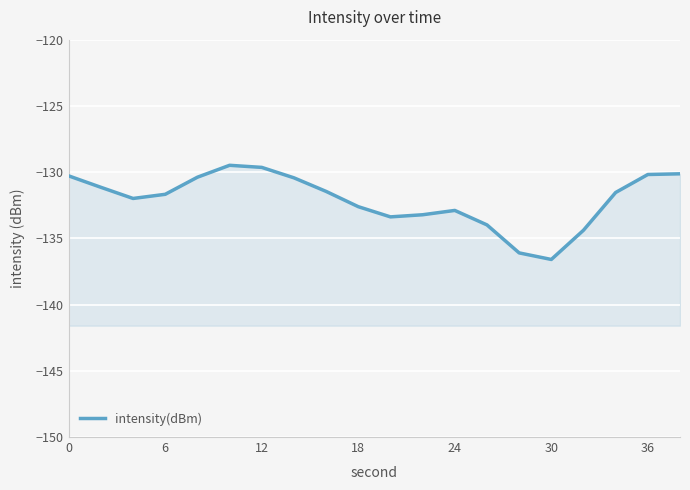

Count the number of data series in this chart.

1